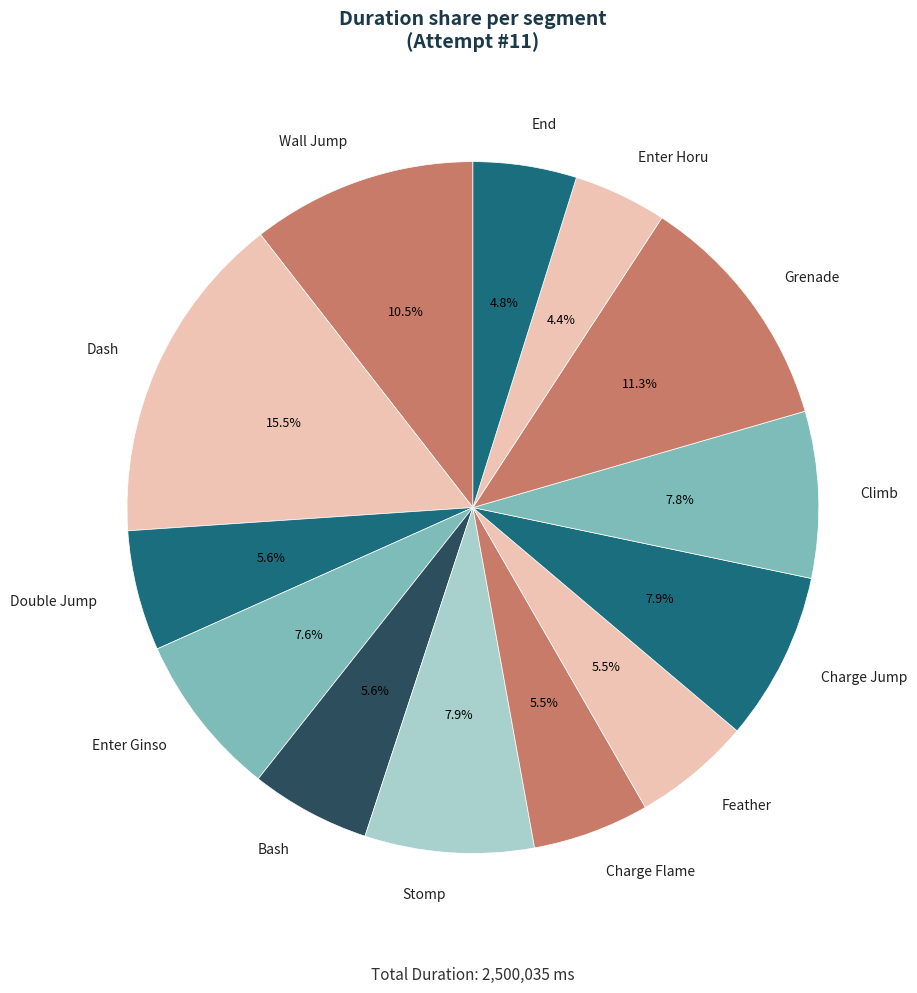

Is there any slice that represents more than half of the pie?

No